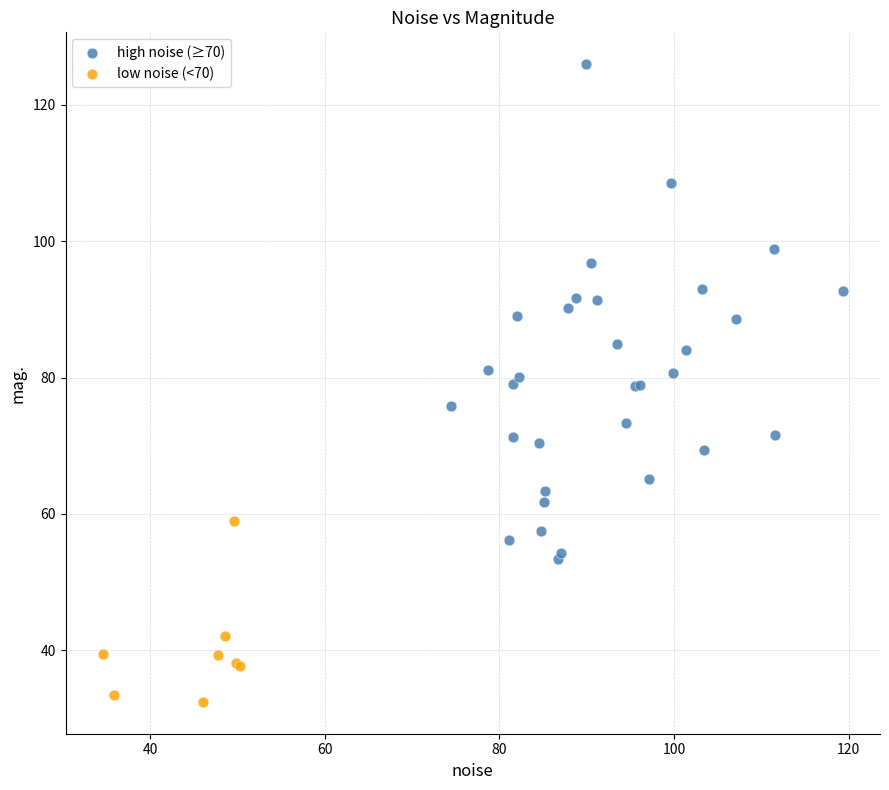

Which series reaches the maximum Y coordinate?

high noise (≥70)